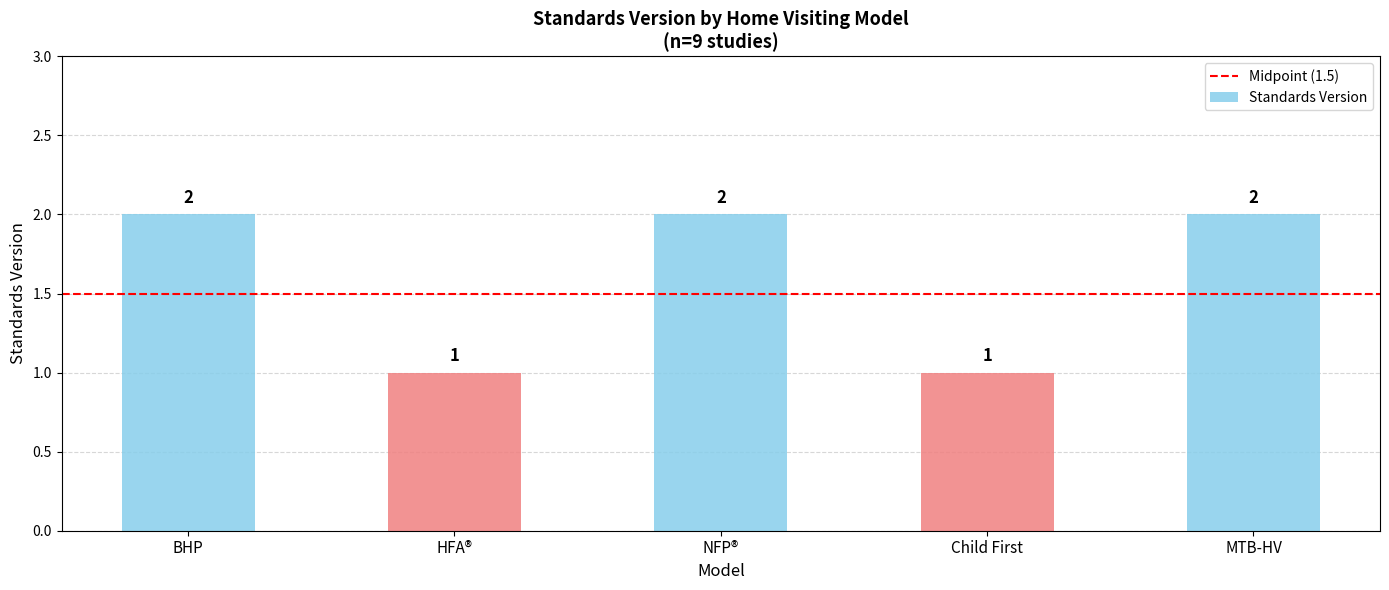

What is the greatest value displayed?

2